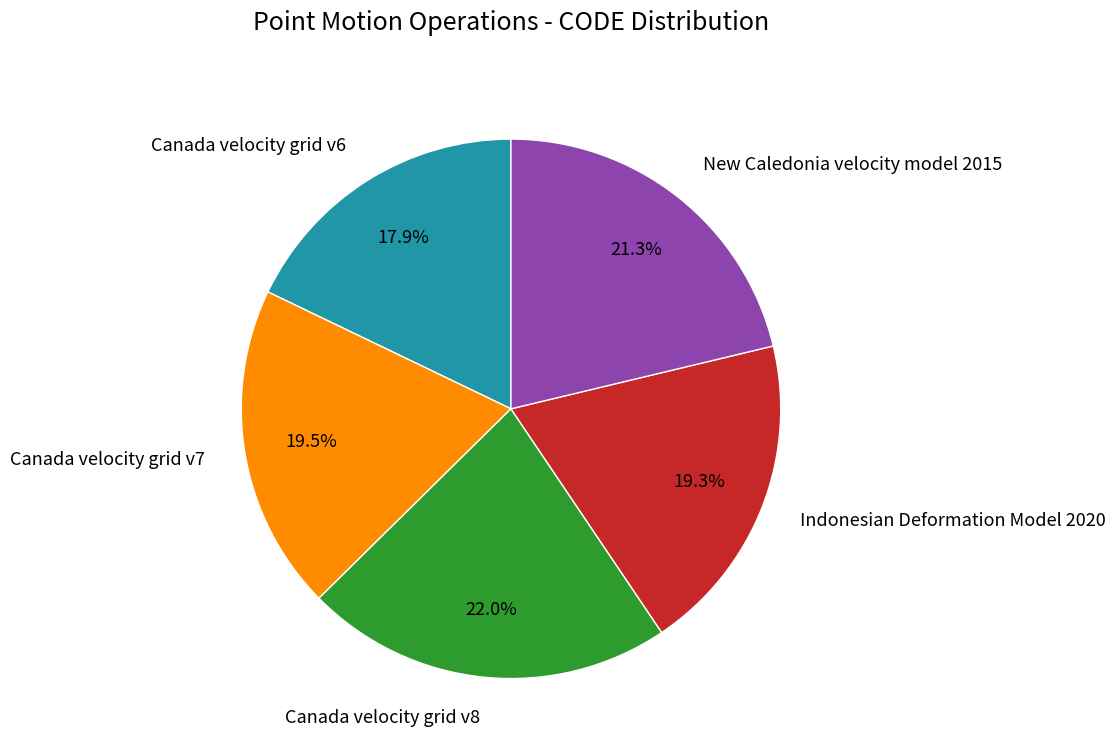

Which slice is the smallest?

Canada velocity grid v6